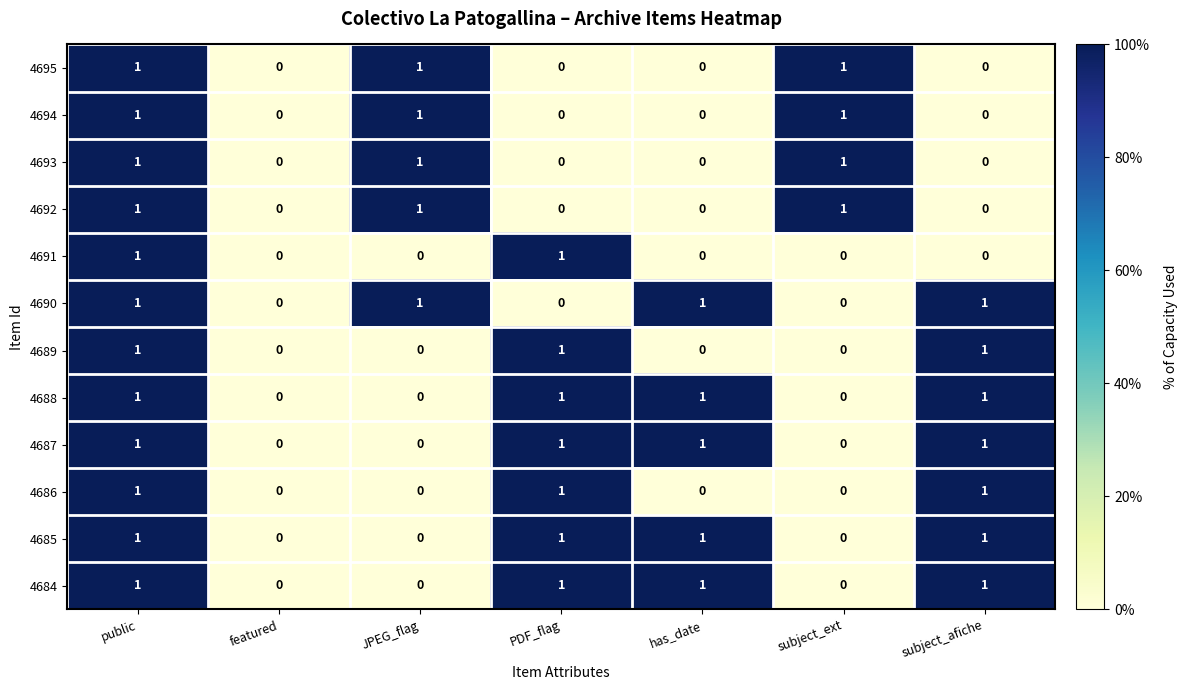

What is the sum of all 4684 values?

4